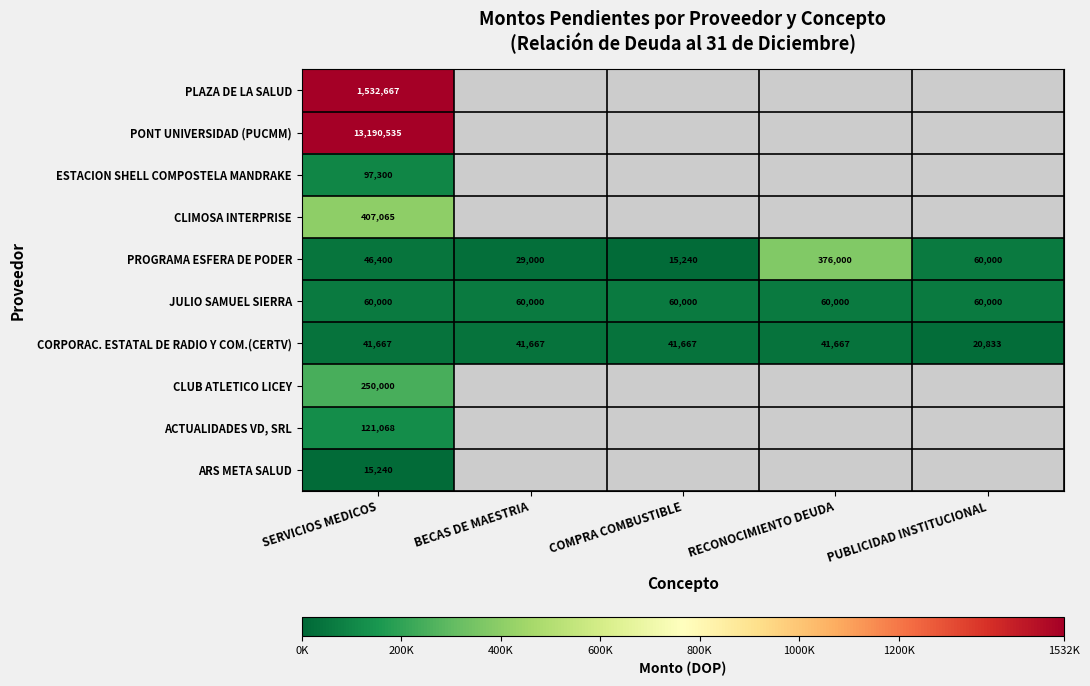

List the labels in order of PROGRAMA ESFERA DE PODER value, largest first.

RECONOCIMIENTO DEUDA, PUBLICIDAD INSTITUCIONAL, SERVICIOS MEDICOS, BECAS DE MAESTRIA, COMPRA COMBUSTIBLE